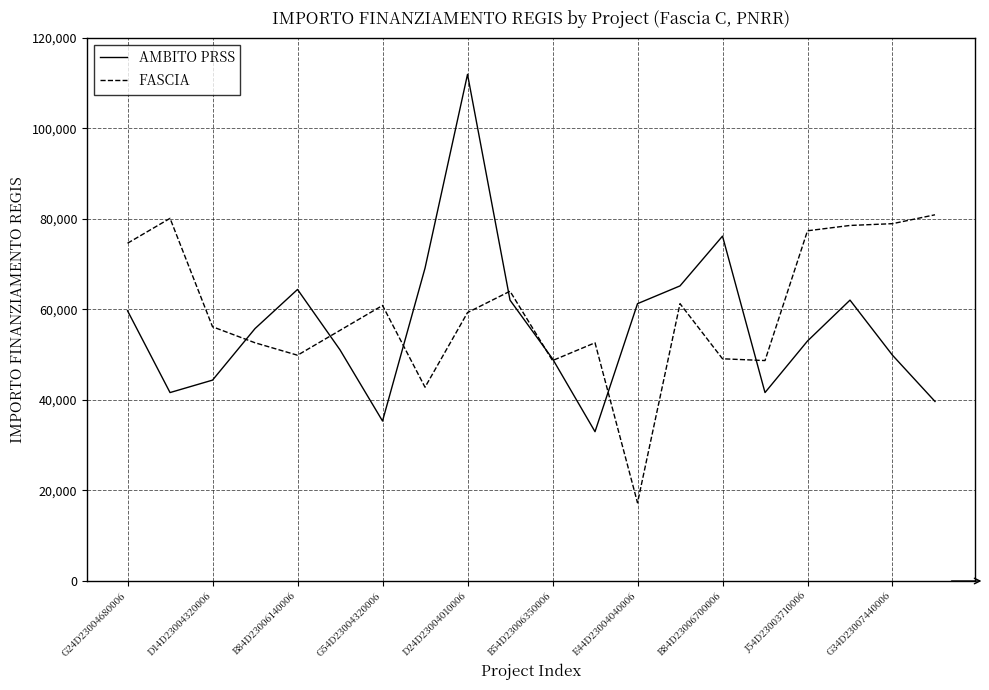

True or false: FASCIA has more than 1 points higher than both neighbors.

True